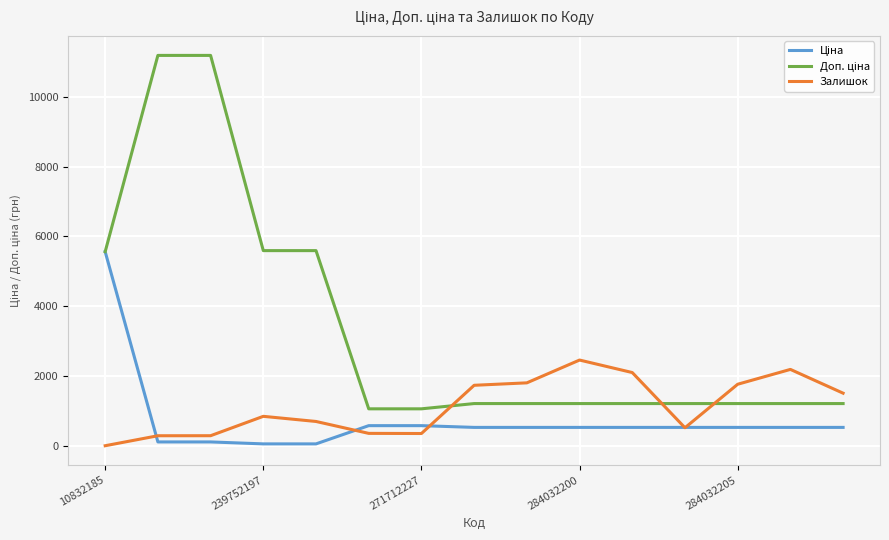

What is the value of the Залишок point at the 8th from the left?

1734.0